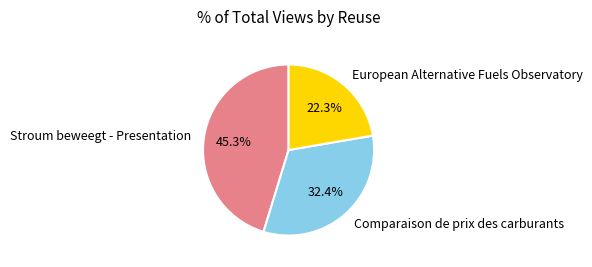

Rank the categories by value from highest to lowest.

Stroum beweegt - Presentation, Comparaison de prix des carburants, European Alternative Fuels Observatory